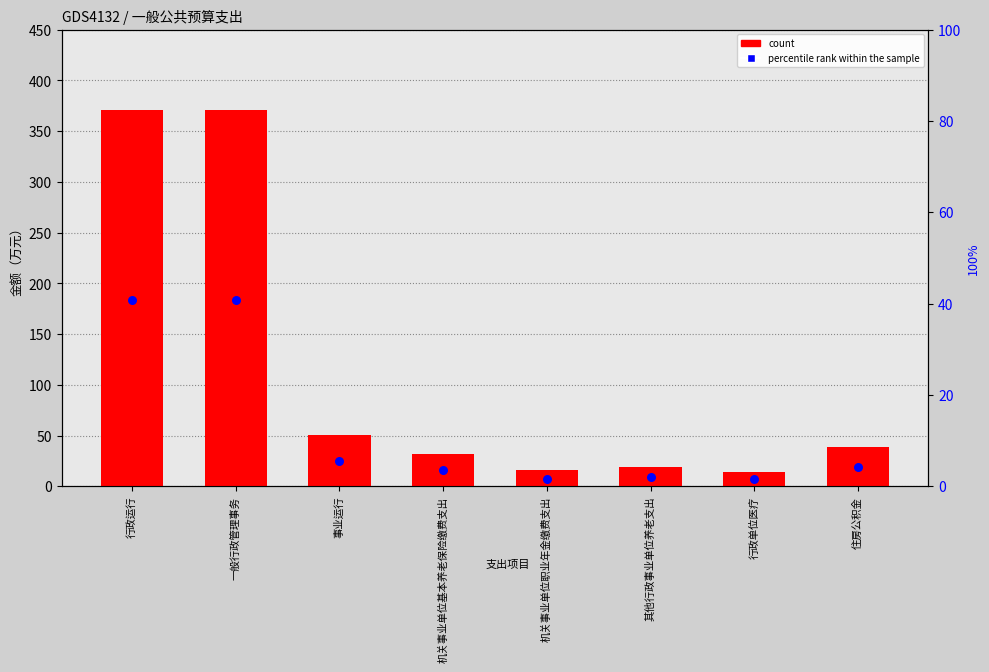

What are all the series names shown in the legend?

count, percentile rank within the sample